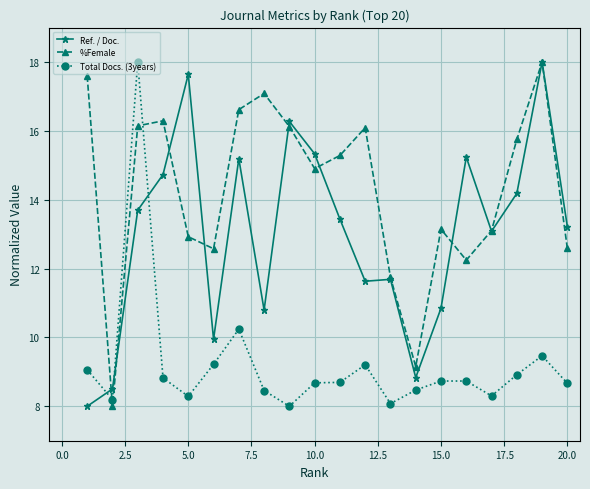

List the series in order of their overall mean, highest first.

%Female, Ref. / Doc., Total Docs. (3years)